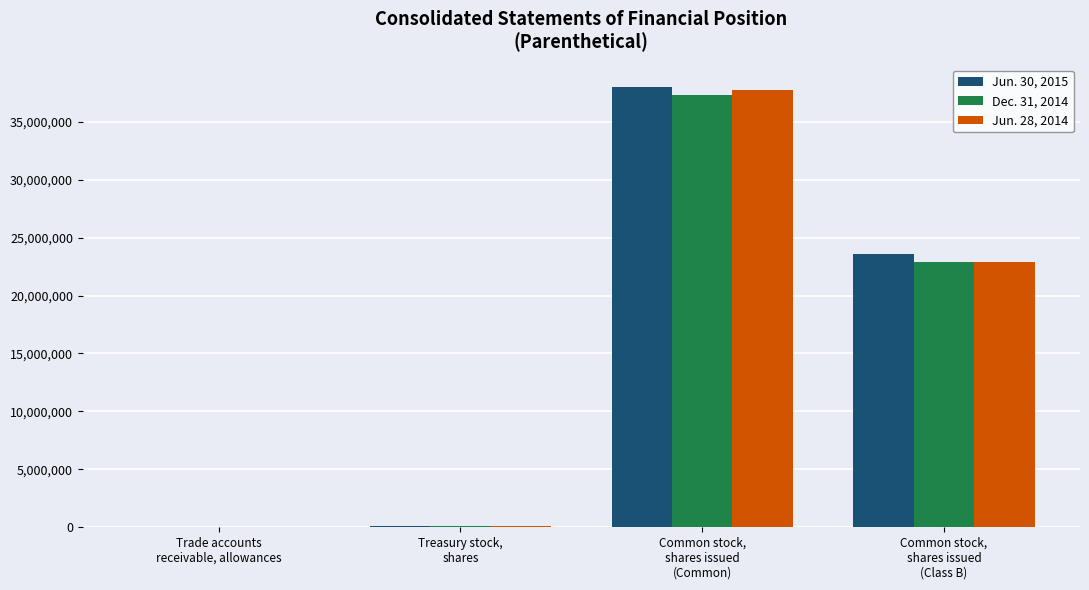

At how many categories does at least one series exceed 21300225?

2